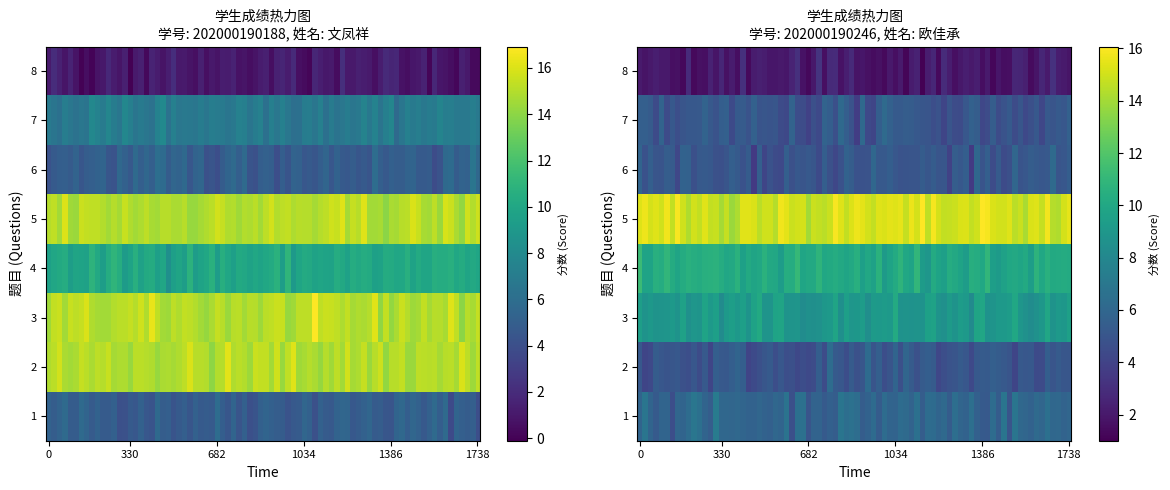

How many values in the 欧佳承 series are below 6?

4